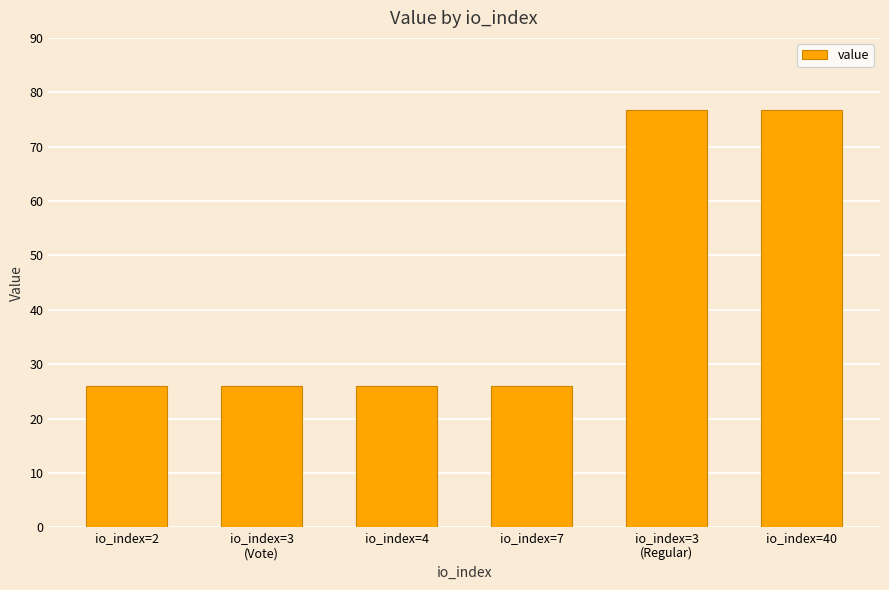

How many data points does each series have?

6